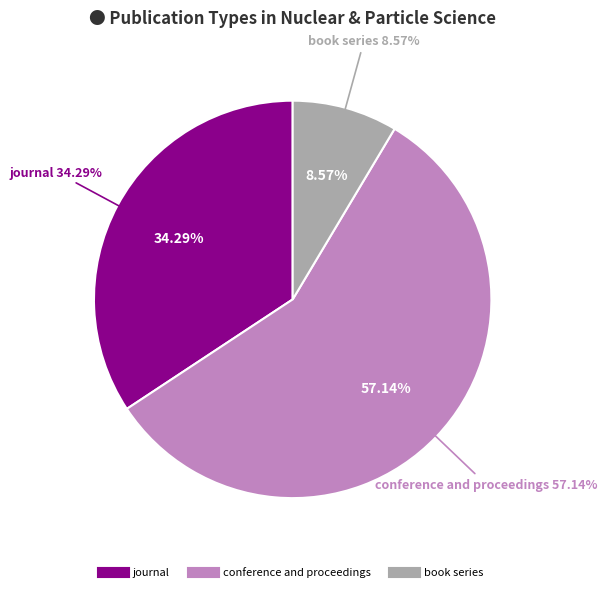

To the nearest percent, what is the difference between the journal and book series slice percentages?

26%